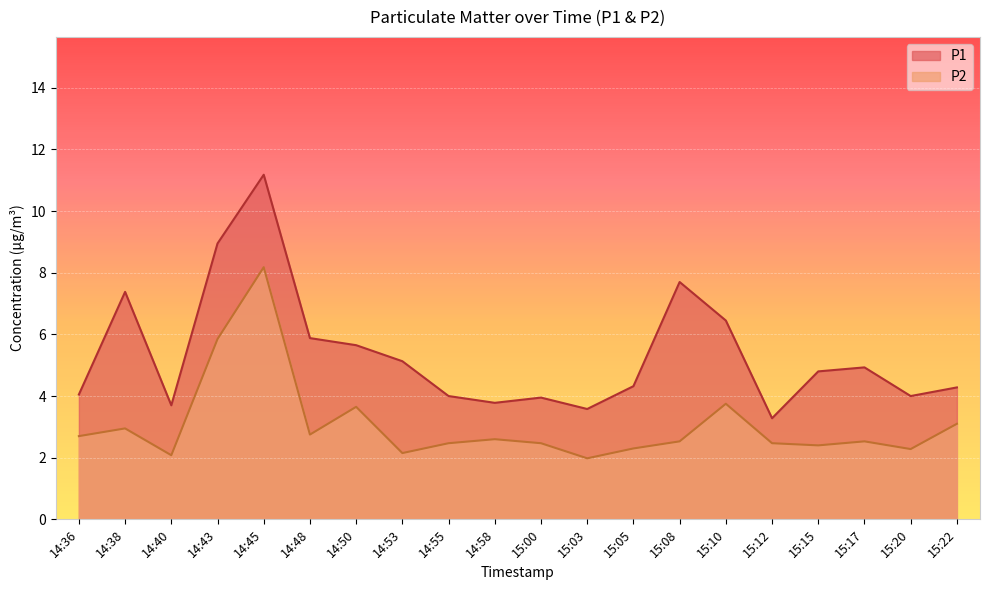

Is the value of P2 at 15:17 greater than the value of P1 at 15:17?

No